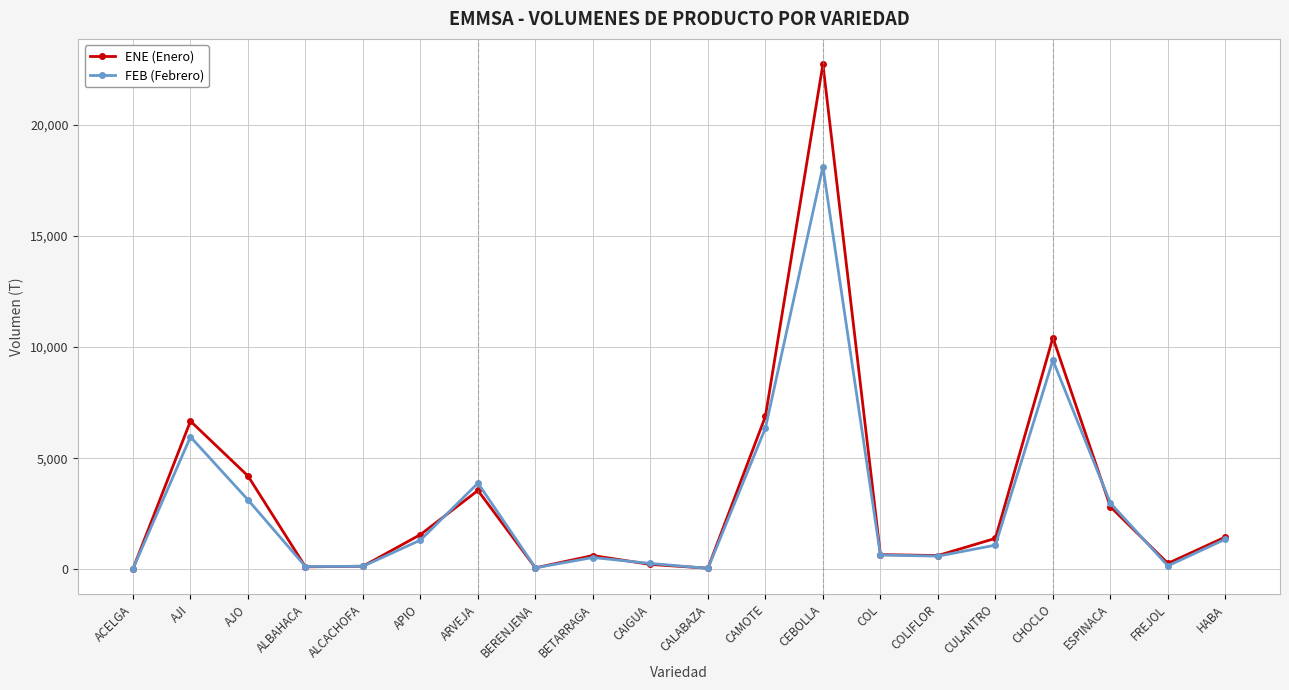

What position from the left is COL?

14